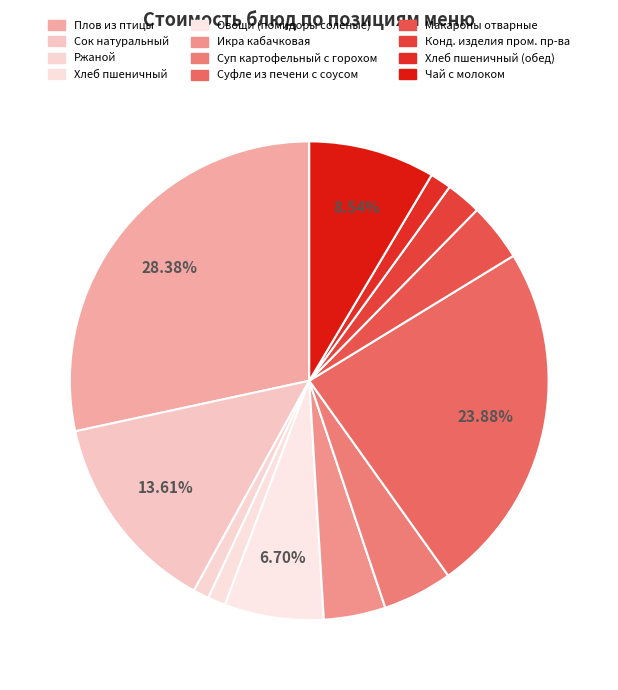

Which slice is the smallest?

Ржаной